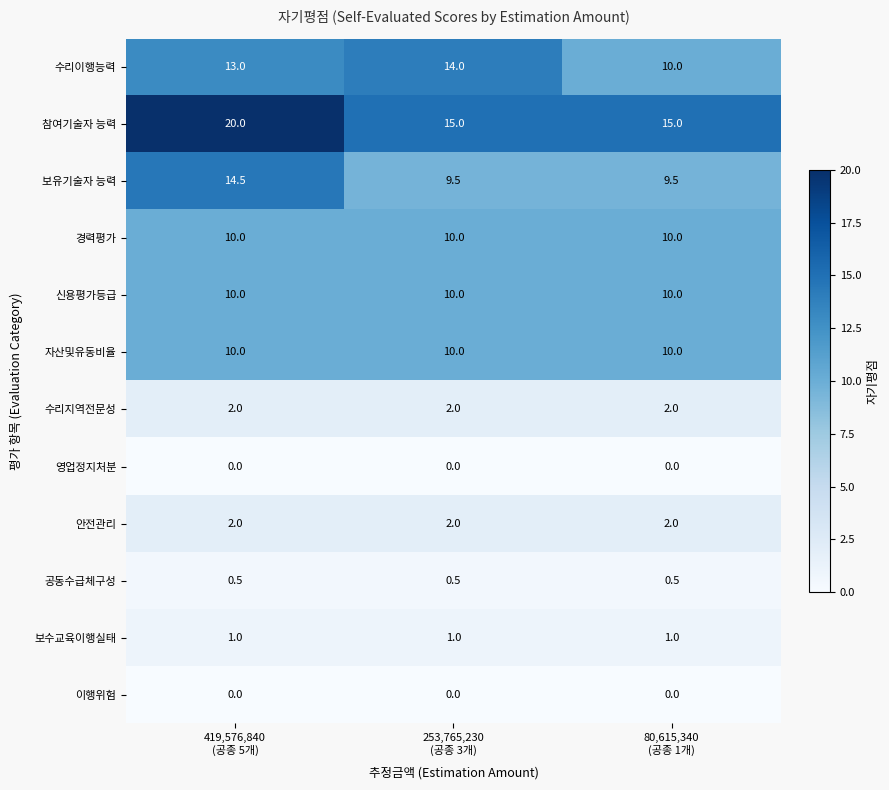

What is the maximum value for 자산및유동비율?

10.0